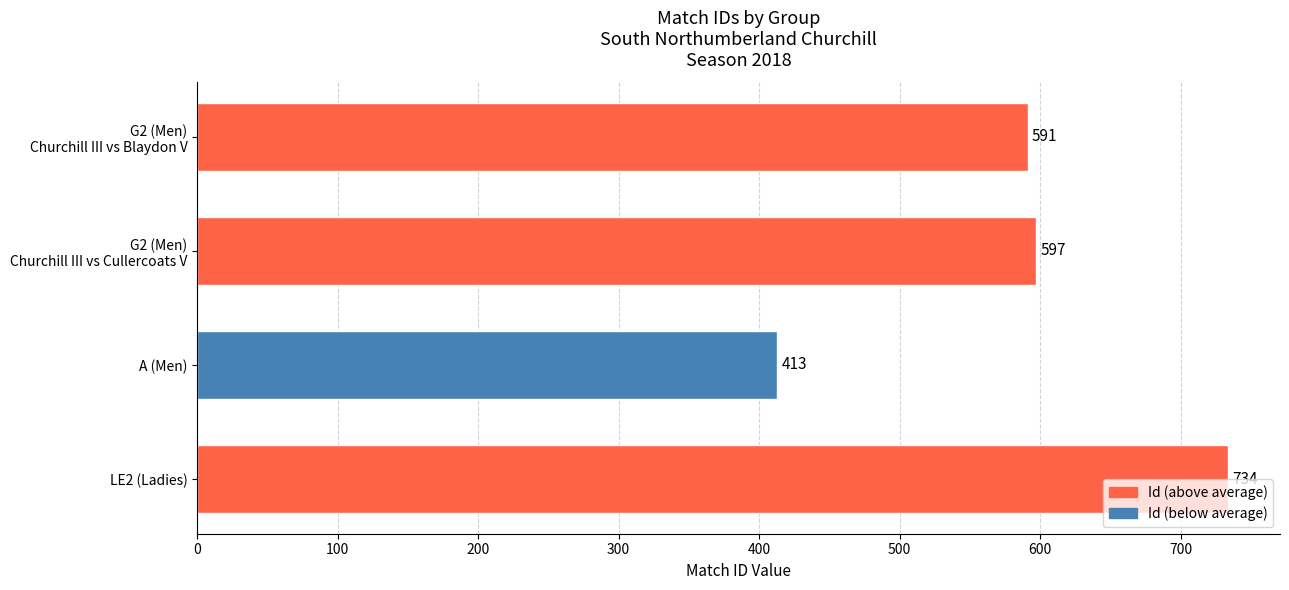

What is the sum of all values?

2335